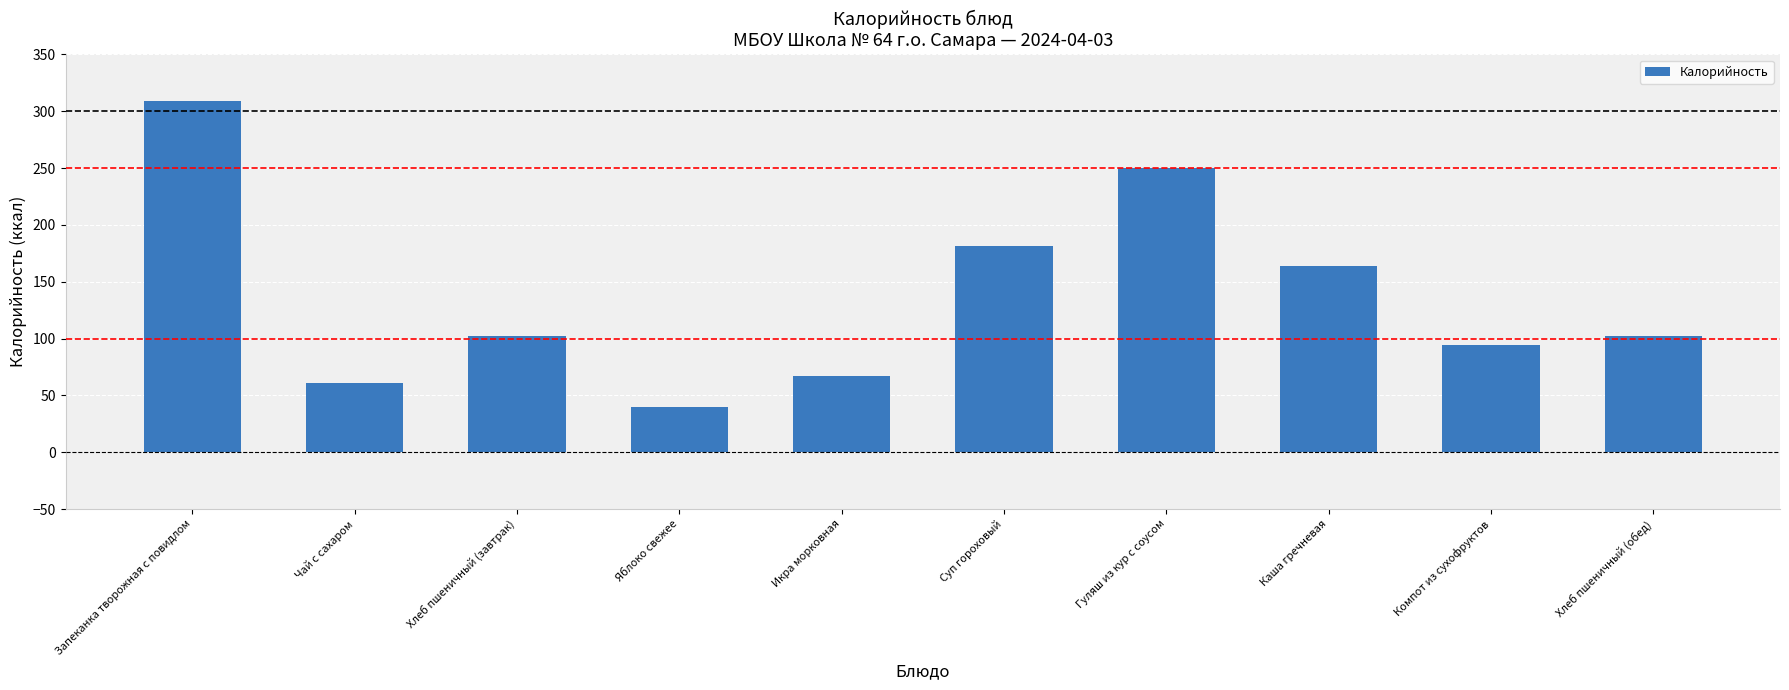

How many categories are shown in the chart?

10